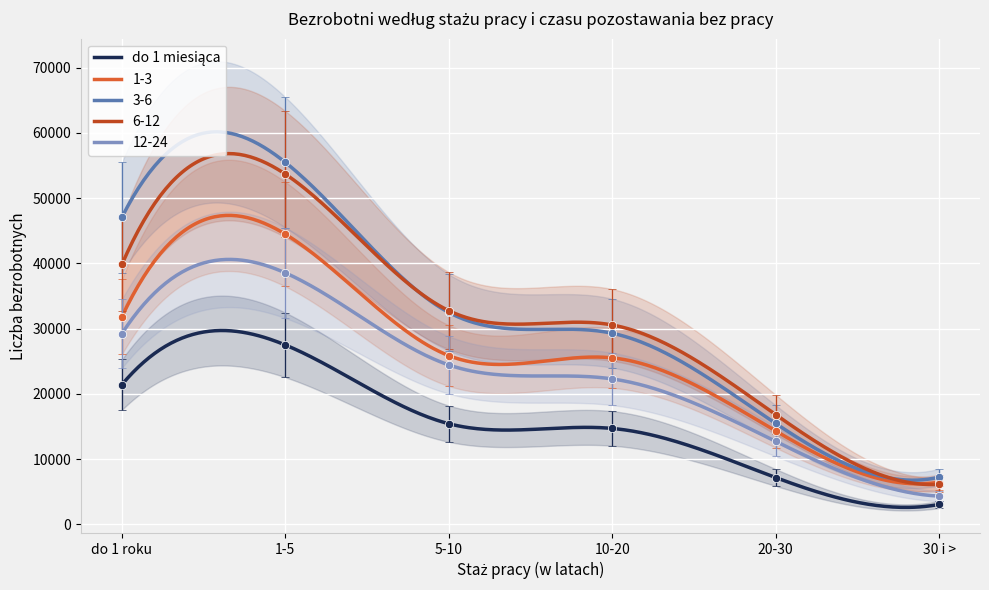

Count the number of categories in the chart.

6